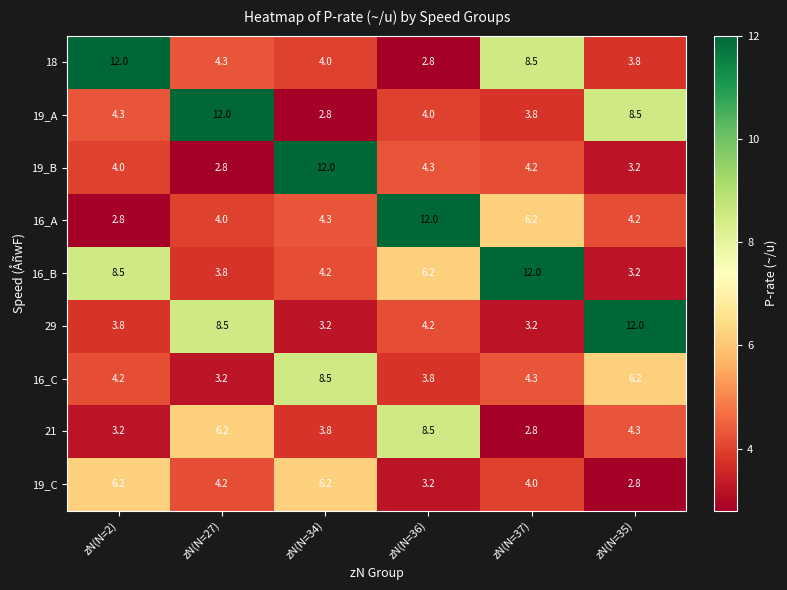

What is the average value of the 16_A series?

5.6